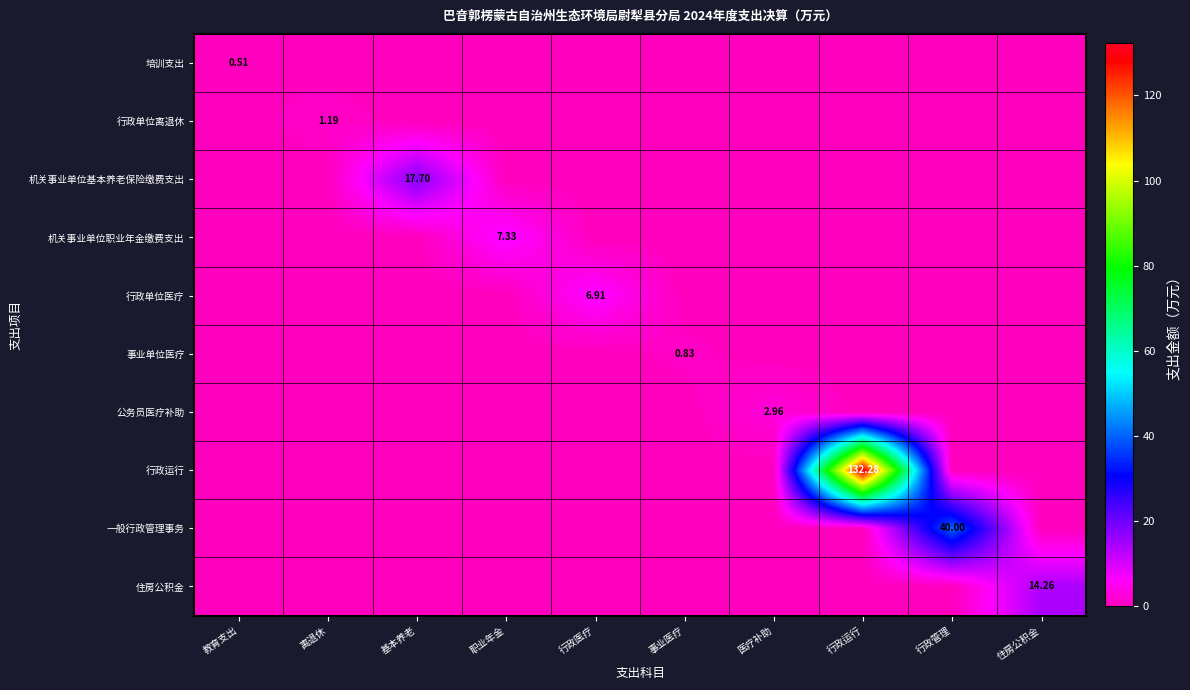

Count the 行政单位医疗 values in the range 0 to 1.

9